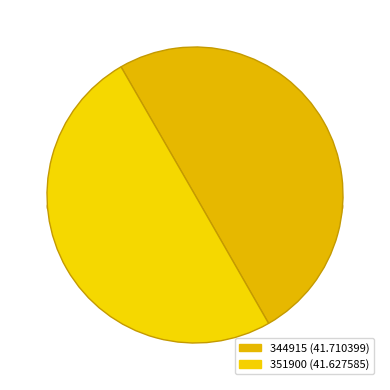

How many slices are in this pie chart?

2